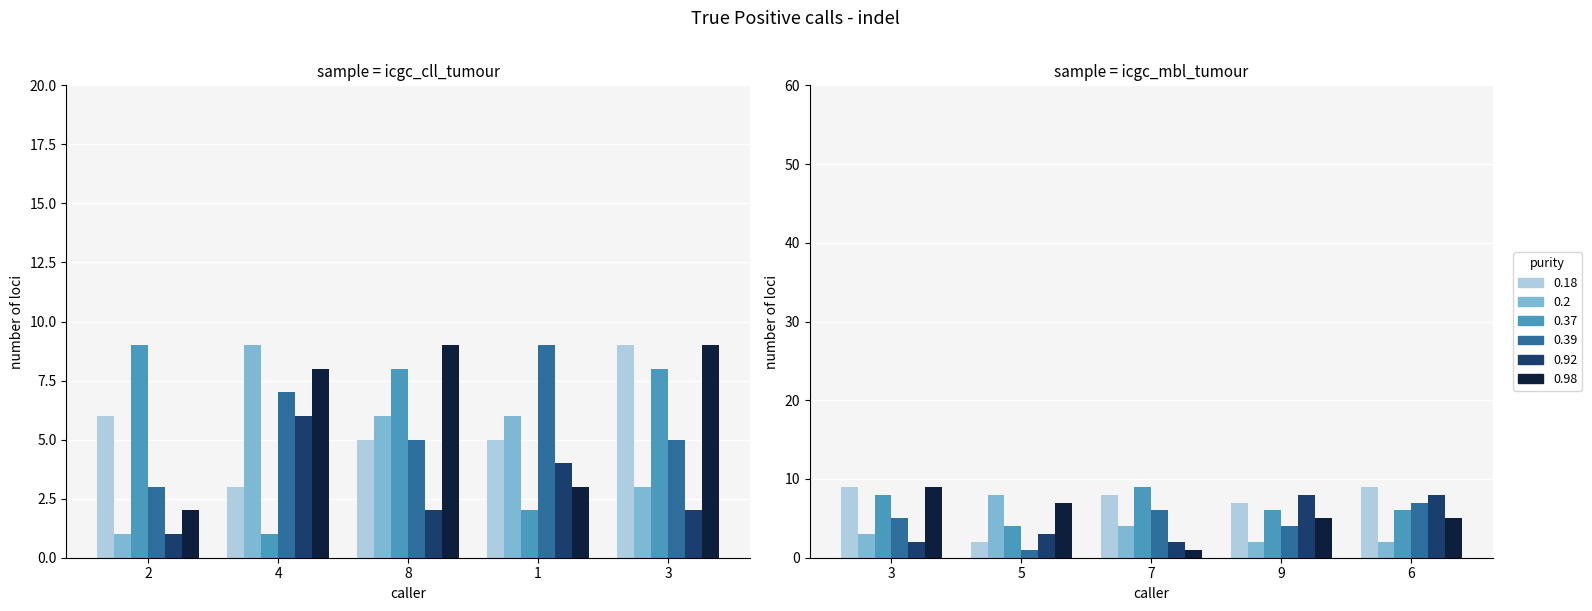

Where does the col_2 series first go above 6?

3